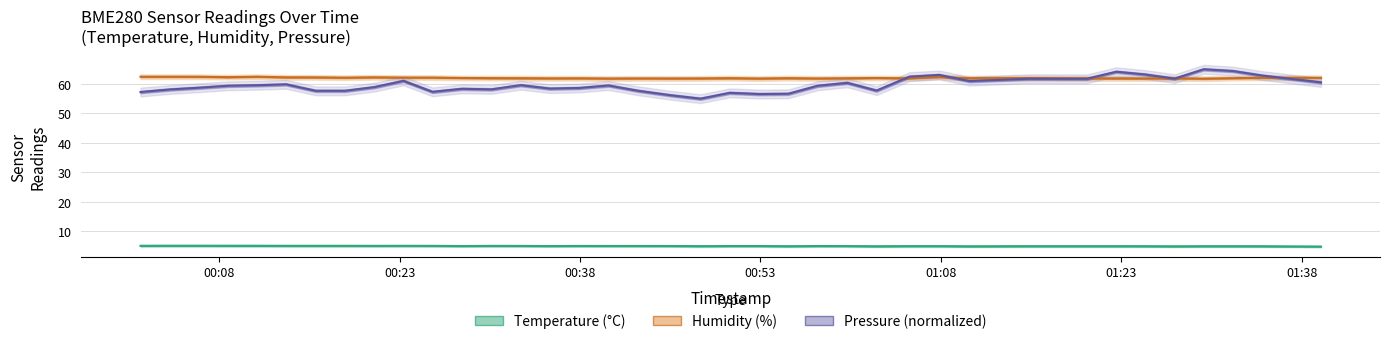

What is the lowest value of the Temperature (°C) series?

4.7